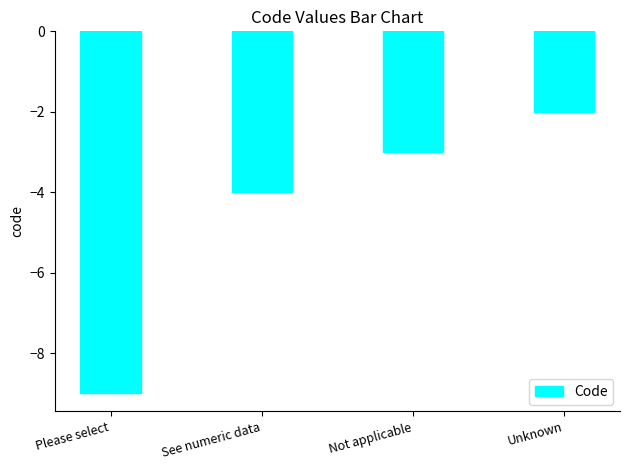

What is the label of the 4th bar from the right?

Please select